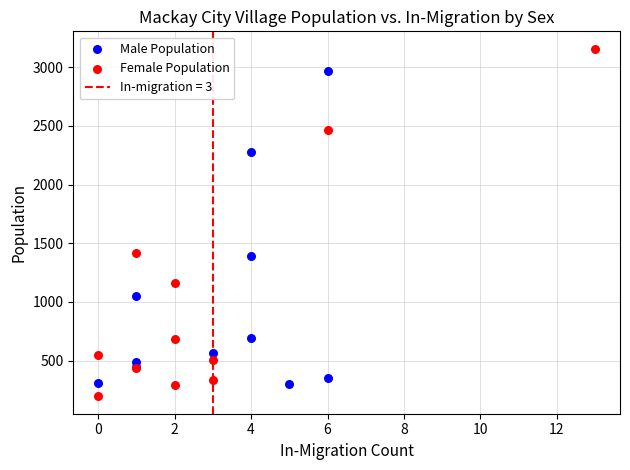

Which series reaches the minimum Y coordinate?

Female Population